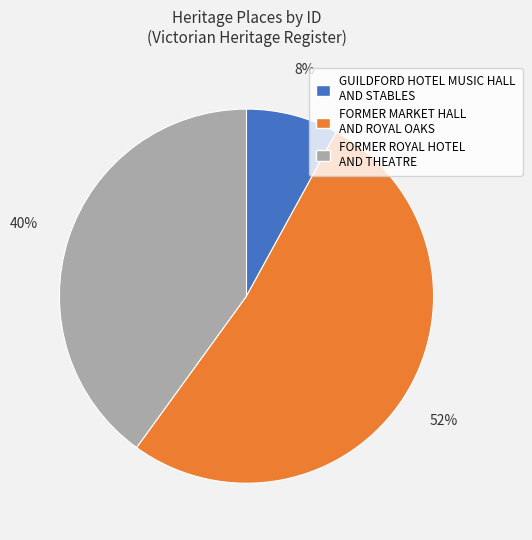

Which category has the biggest portion of the pie?

FORMER MARKET HALL AND ROYAL OAKS